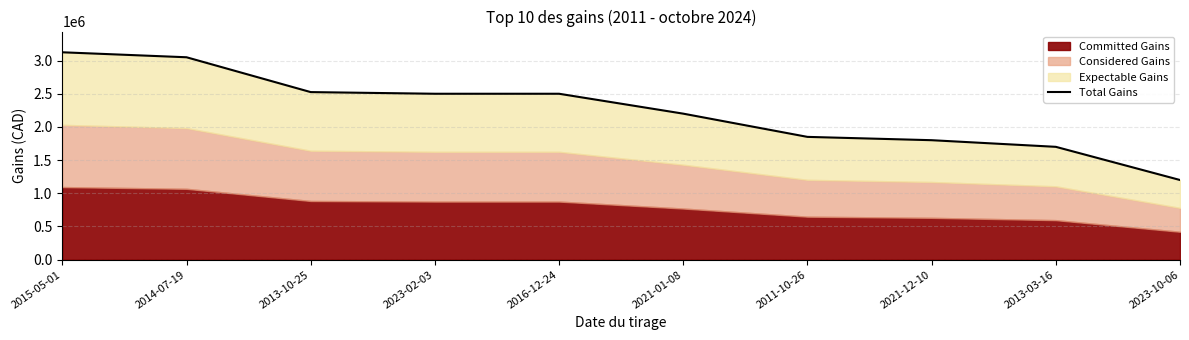

What is the value of the 7th point from the left?

1850000